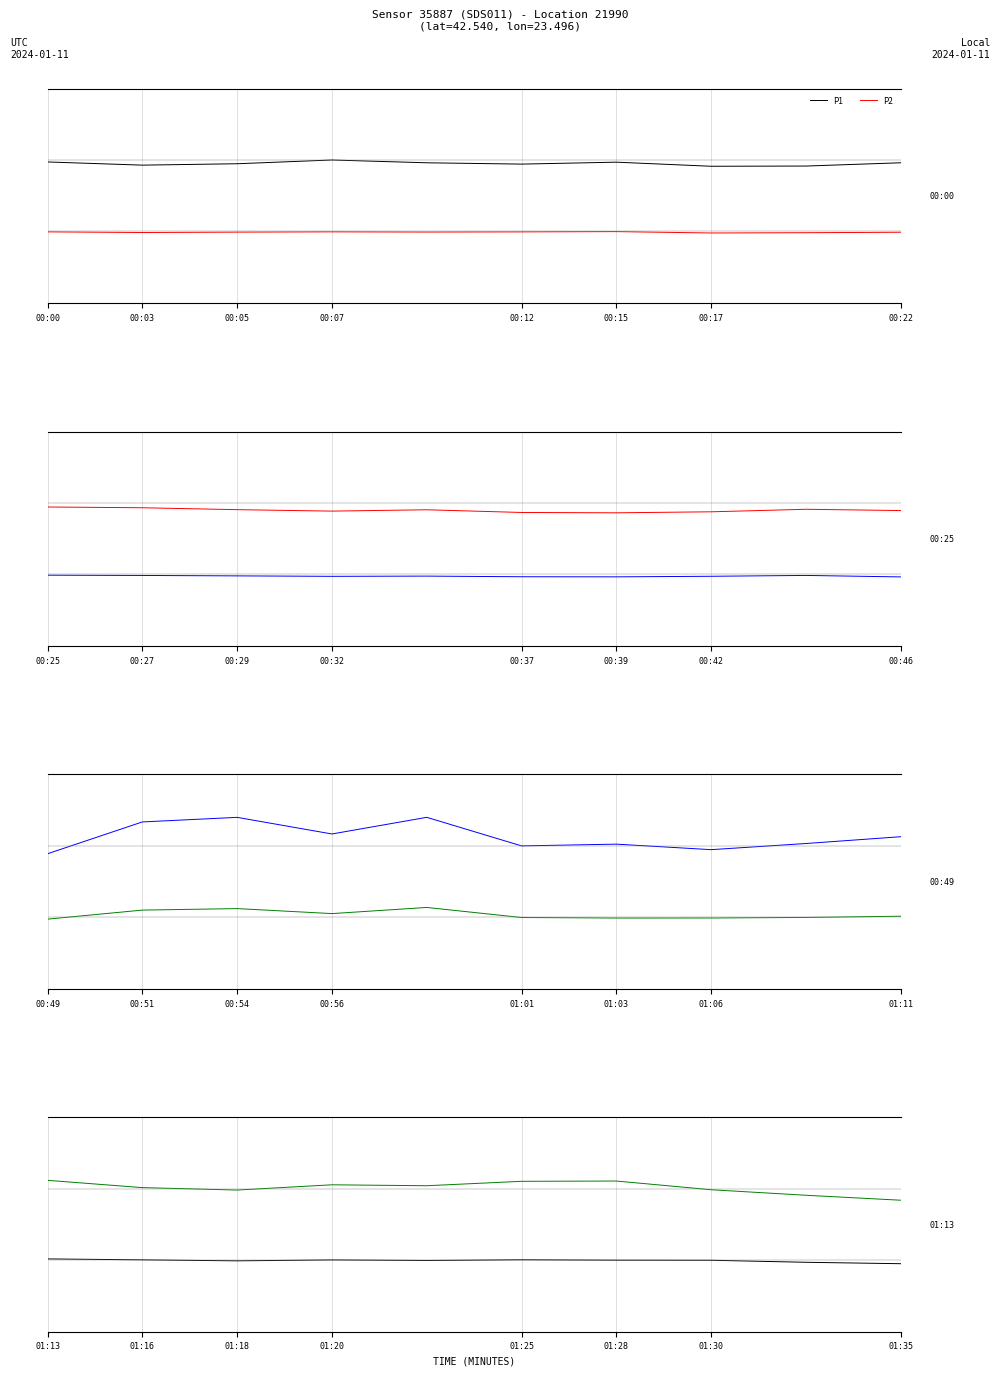

What is the highest value of the P2 series?

-1.0